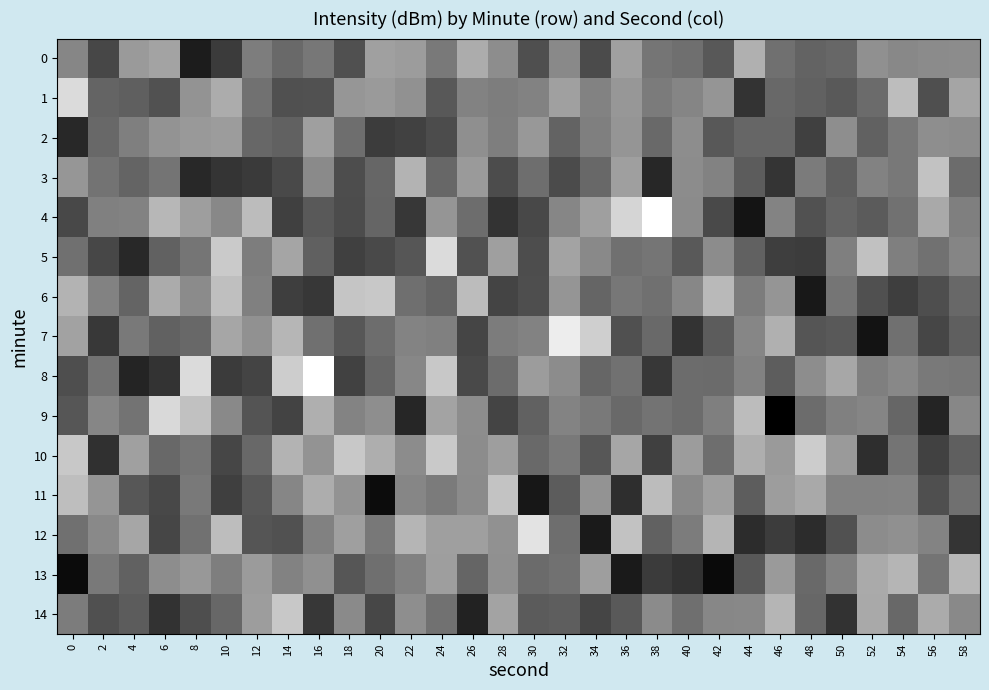

Rank the series at 36 from highest to lowest value.

4, 12, 10, 0, 3, 1, 2, 6, 8, 5, 9, 14, 7, 11, 13